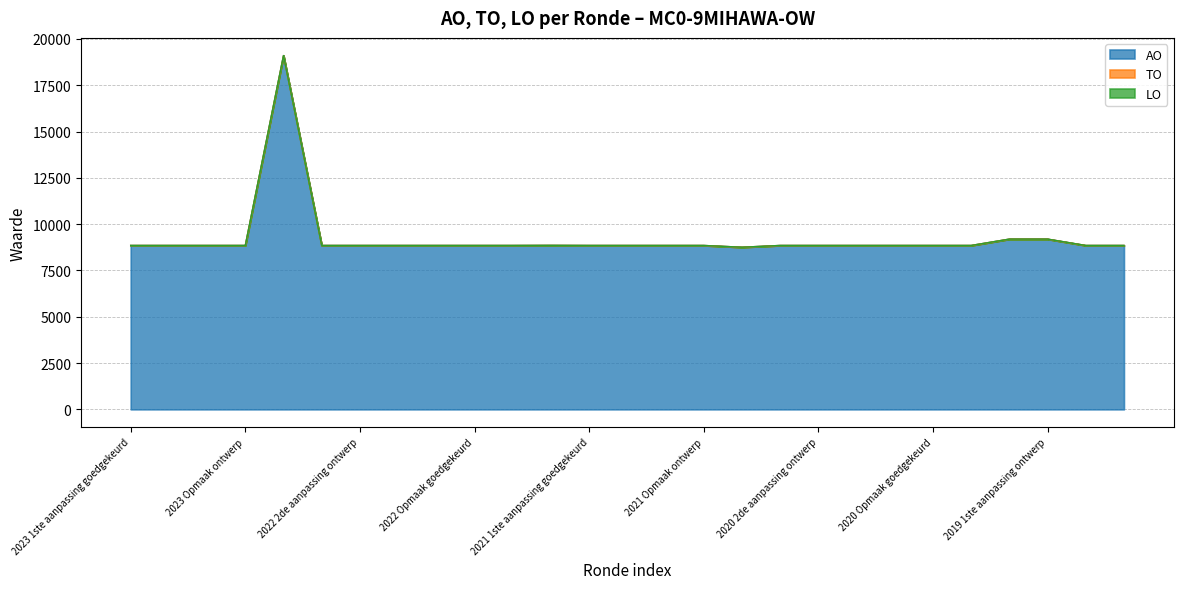

Reading left to right, extract all data points from this chart.

AO: 2023 1ste aanpassing goedgekeurd=8850	2023 1ste aanpassing ontwerp=8850	2023 Opmaak goedgekeurd=8850	2023 Opmaak ontwerp=8850	2022 uitvoering=19104	2022 2de aanpassing goedgekeurd=8850	2022 2de aanpassing ontwerp=8850	2022 1ste aanpassing goedgekeurd=8850	2022 1ste aanpassing ontwerp=8850	2022 Opmaak goedgekeurd=8850	2022 Opmaak ontwerp=8850	2021 uitvoering=8855	2021 1ste aanpassing goedgekeurd=8850	2021 1ste aanpassing ontwerp=8850	2021 Opmaak goedgekeurd=8850	2021 Opmaak ontwerp=8850	2020 uitvoering=8755	2020 2de aanpassing goedgekeurd=8850	2020 2de aanpassing ontwerp=8850	2020 1ste aanpassing goedgekeurd=8850	2020 1ste aanpassing ontwerp=8850	2020 Opmaak goedgekeurd=8850	2020 Opmaak ontwerp=8850	2019 1ste aanpassing goedgekeurd=9193	2019 1ste aanpassing ontwerp=9193	2019 opmaak goedgekeurd=8850	2019 opmaak ontwerp=8850
TO: 2023 1ste aanpassing goedgekeurd=0	2023 1ste aanpassing ontwerp=0	2023 Opmaak goedgekeurd=0	2023 Opmaak ontwerp=0	2022 uitvoering=0	2022 2de aanpassing goedgekeurd=0	2022 2de aanpassing ontwerp=0	2022 1ste aanpassing goedgekeurd=0	2022 1ste aanpassing ontwerp=0	2022 Opmaak goedgekeurd=0	2022 Opmaak ontwerp=0	2021 uitvoering=0	2021 1ste aanpassing goedgekeurd=0	2021 1ste aanpassing ontwerp=0	2021 Opmaak goedgekeurd=0	2021 Opmaak ontwerp=0	2020 uitvoering=0	2020 2de aanpassing goedgekeurd=0	2020 2de aanpassing ontwerp=0	2020 1ste aanpassing goedgekeurd=0	2020 1ste aanpassing ontwerp=0	2020 Opmaak goedgekeurd=0	2020 Opmaak ontwerp=0	2019 1ste aanpassing goedgekeurd=0	2019 1ste aanpassing ontwerp=0	2019 opmaak goedgekeurd=0	2019 opmaak ontwerp=0
LO: 2023 1ste aanpassing goedgekeurd=0	2023 1ste aanpassing ontwerp=0	2023 Opmaak goedgekeurd=0	2023 Opmaak ontwerp=0	2022 uitvoering=0	2022 2de aanpassing goedgekeurd=0	2022 2de aanpassing ontwerp=0	2022 1ste aanpassing goedgekeurd=0	2022 1ste aanpassing ontwerp=0	2022 Opmaak goedgekeurd=0	2022 Opmaak ontwerp=0	2021 uitvoering=0	2021 1ste aanpassing goedgekeurd=0	2021 1ste aanpassing ontwerp=0	2021 Opmaak goedgekeurd=0	2021 Opmaak ontwerp=0	2020 uitvoering=0	2020 2de aanpassing goedgekeurd=0	2020 2de aanpassing ontwerp=0	2020 1ste aanpassing goedgekeurd=0	2020 1ste aanpassing ontwerp=0	2020 Opmaak goedgekeurd=0	2020 Opmaak ontwerp=0	2019 1ste aanpassing goedgekeurd=0	2019 1ste aanpassing ontwerp=0	2019 opmaak goedgekeurd=0	2019 opmaak ontwerp=0